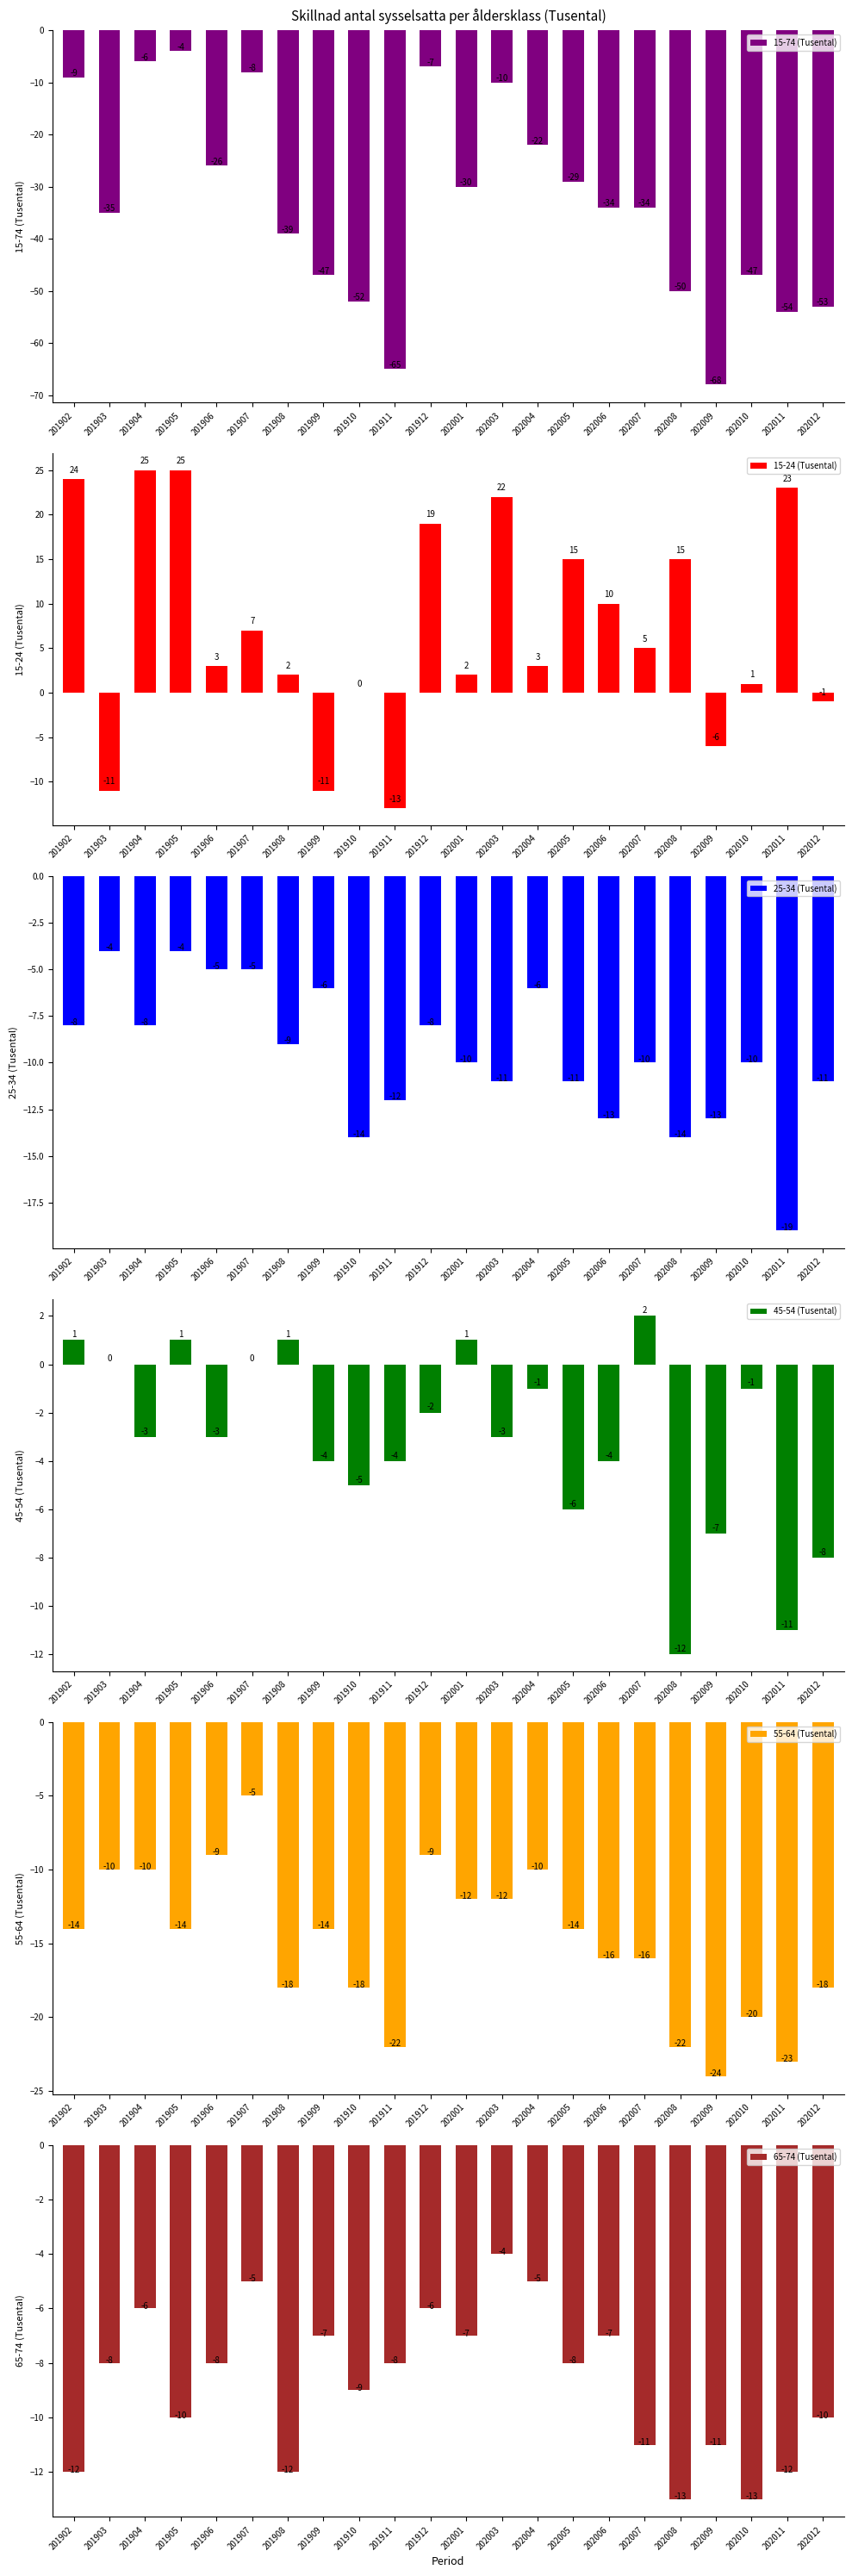

The 15-74 (Tusental) series shows -10 at 202003. True or false?

True